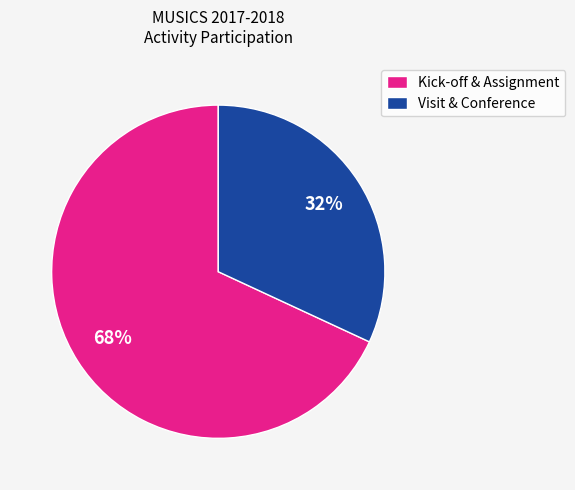

Count the number of slices in the pie.

2